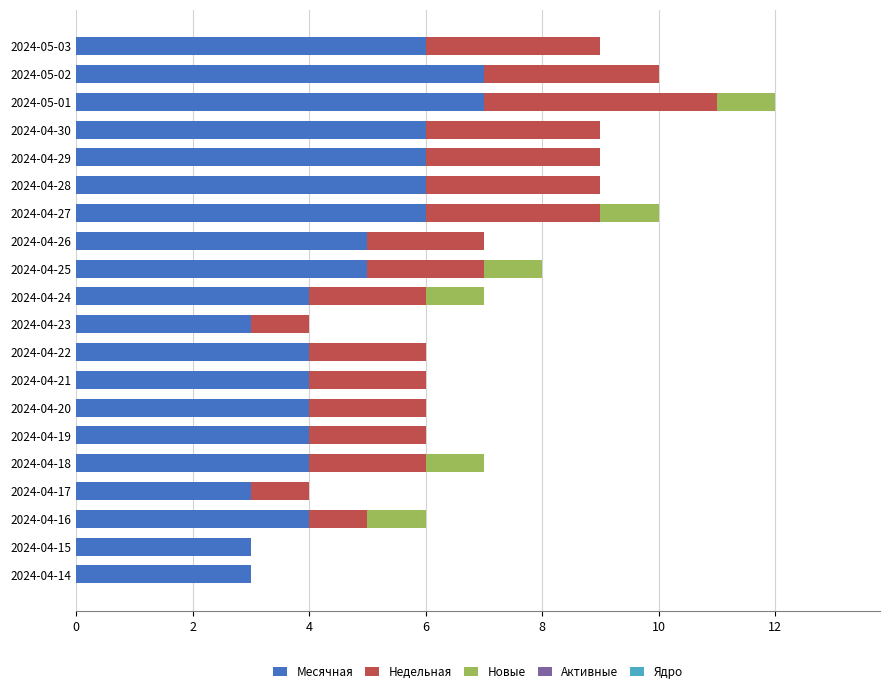

How many series are shown in this chart?

3